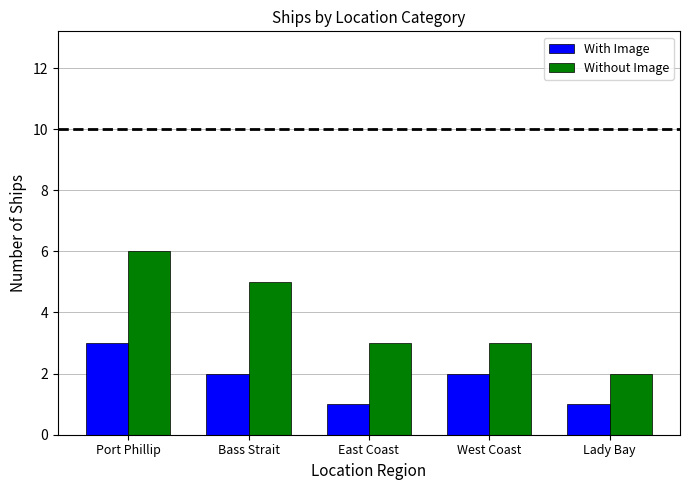

At which category is the sum across all series the highest?

Port Phillip